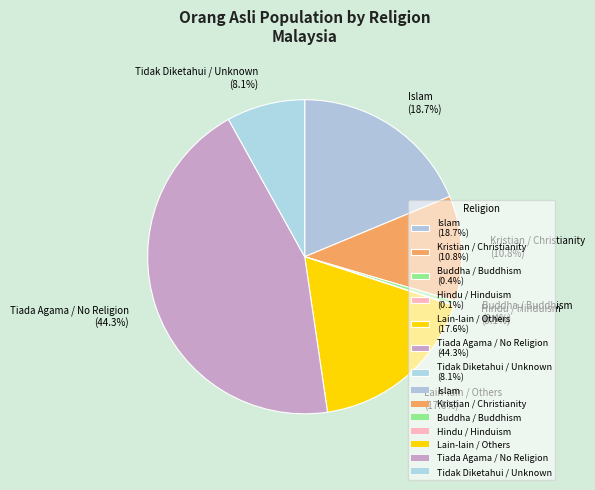

True or false: Buddha / Buddhism accounts for 0% of the total.

True